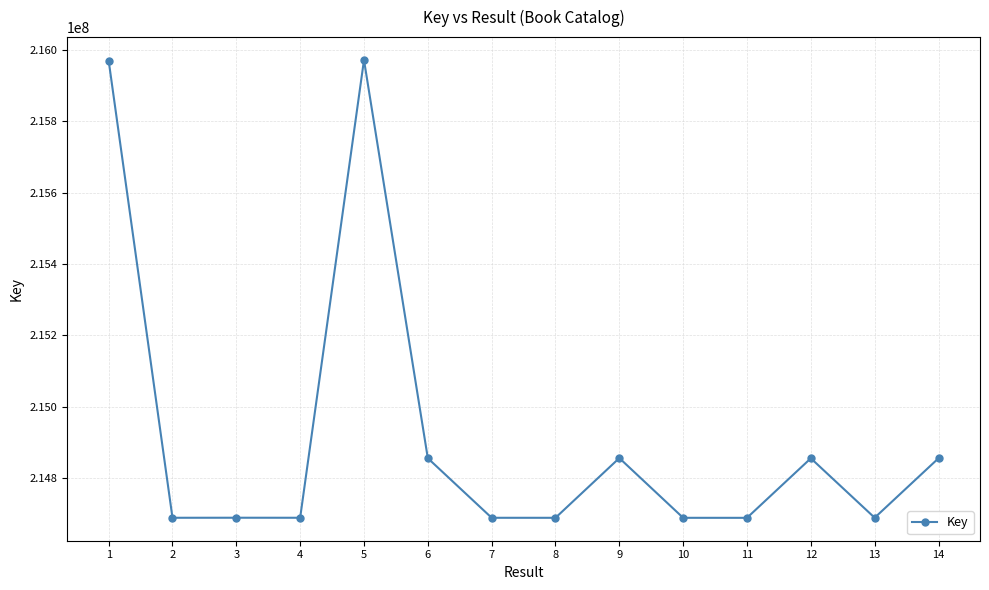

What is the ratio of the value at 7 to the value at 10?

1.0